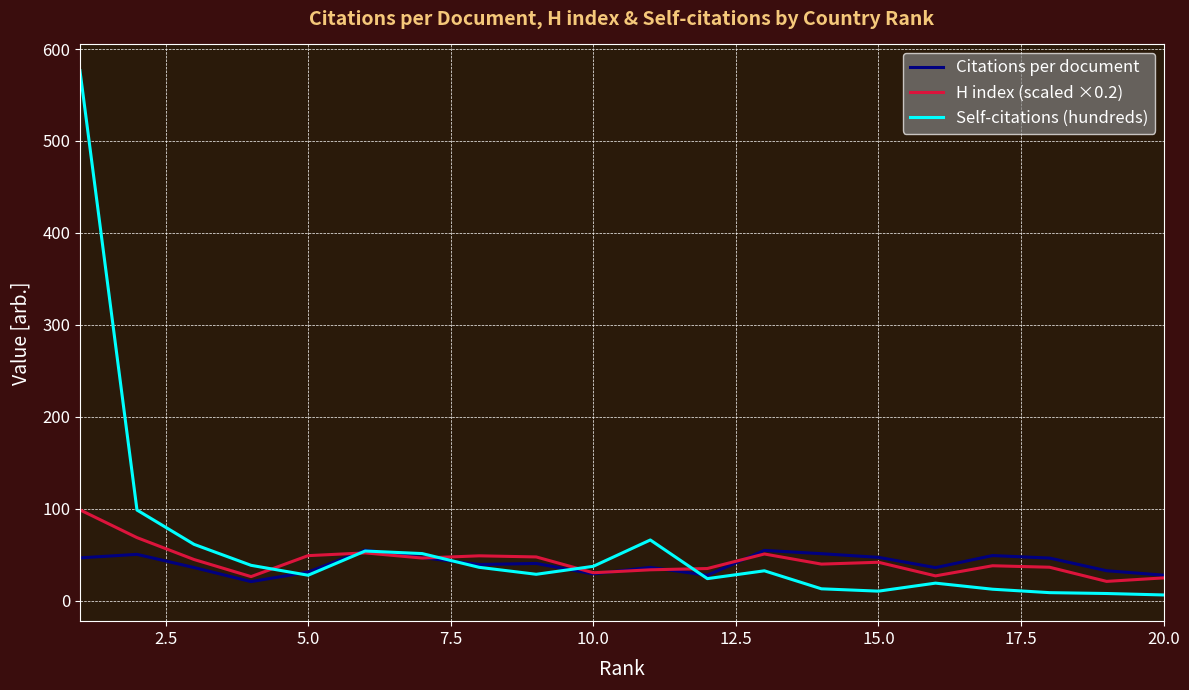

How many times do Self-citations (hundreds) and H index (scaled ×0.2) cross each other?

5